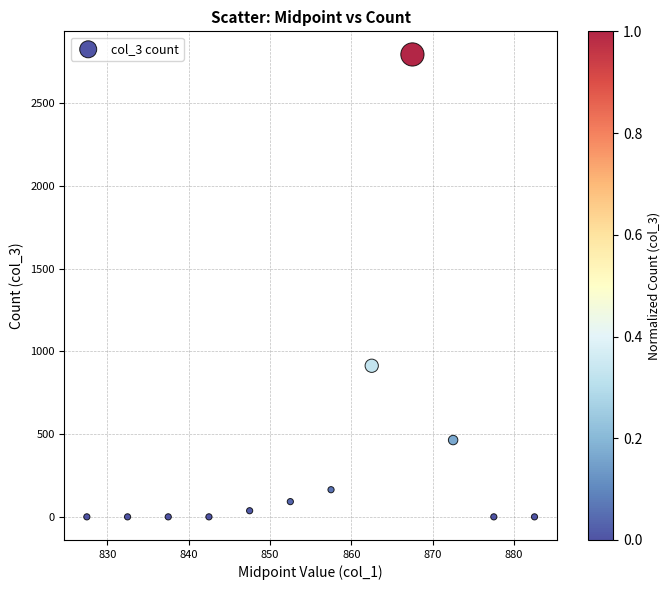

What Y value in the scatter plot is closest to 1397?

913